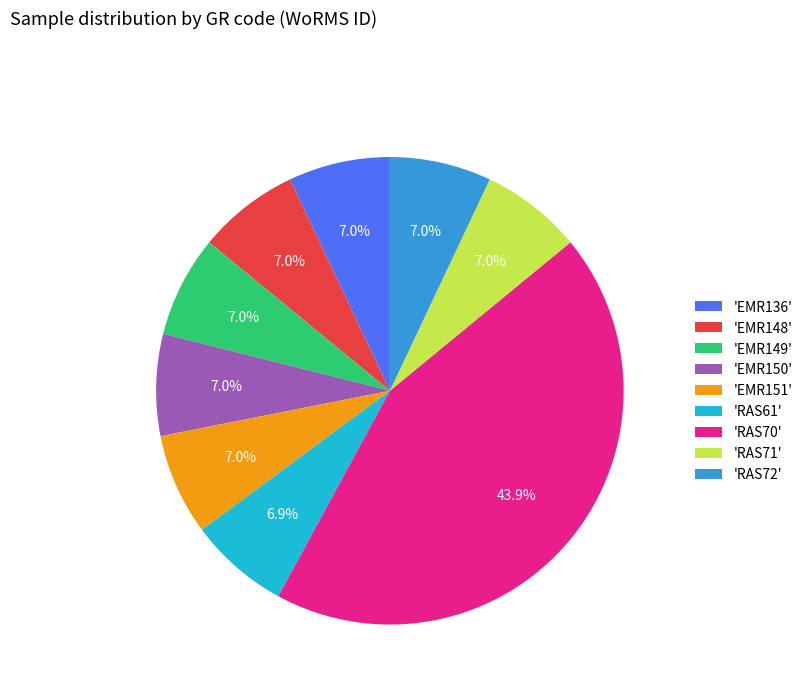

Is there any slice that represents more than half of the pie?

No